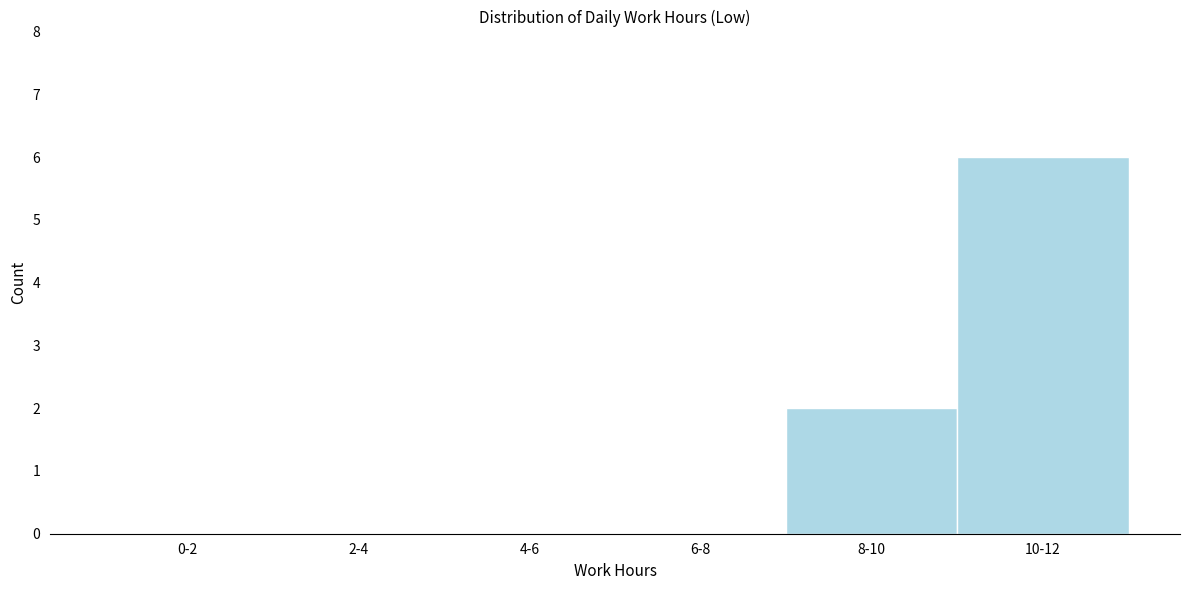

Reading right to left, extract all data points from this chart.

10-12=6	8-10=2	6-8=0	4-6=0	2-4=0	0-2=0